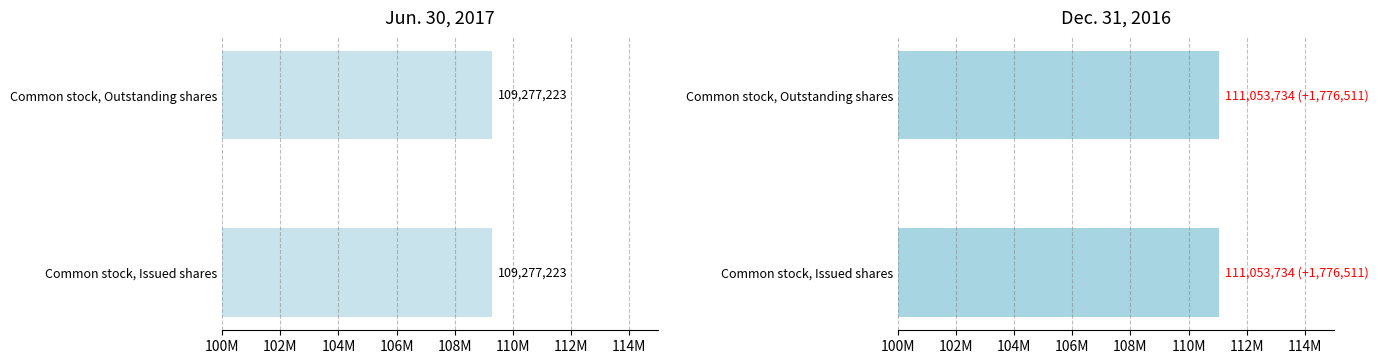

Which has a higher value, Common stock, Issued shares or Common stock, Outstanding shares?

Common stock, Issued shares